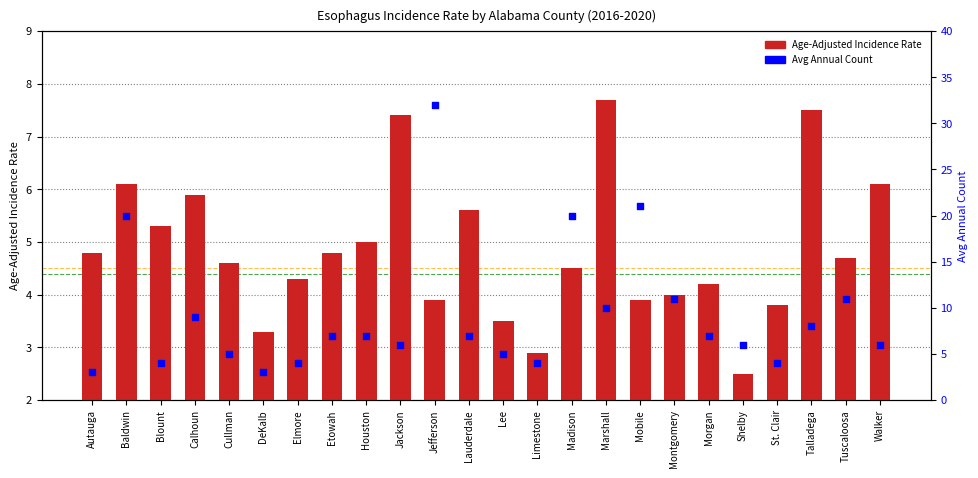

What is the total value across all series at Cullman?

9.6